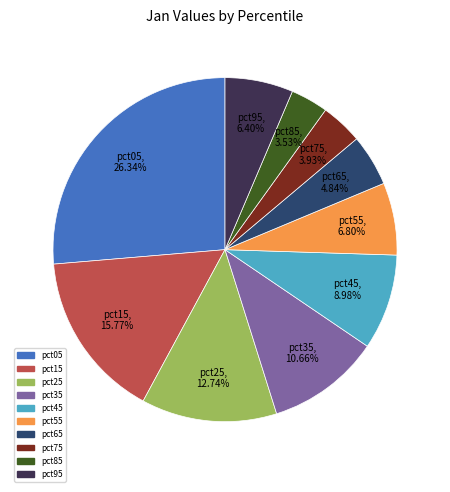

True or false: pct15 accounts for 16% of the total.

True